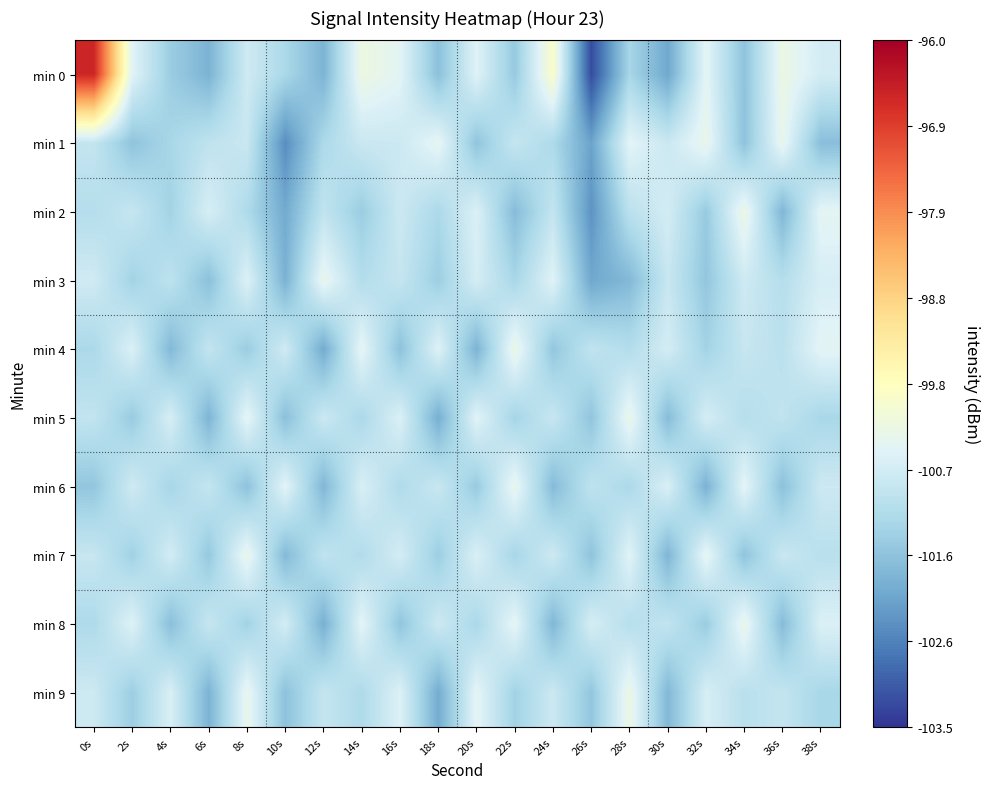

What is the greatest value displayed?

-96.6